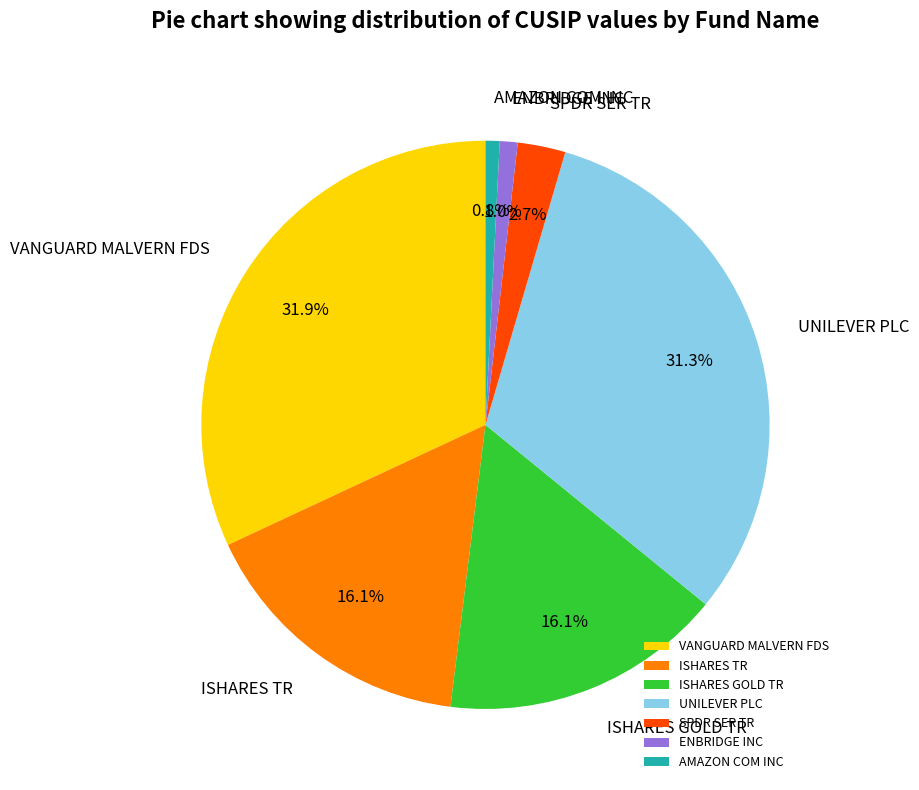

Which has a higher value, VANGUARD MALVERN FDS or SPDR SER TR?

VANGUARD MALVERN FDS